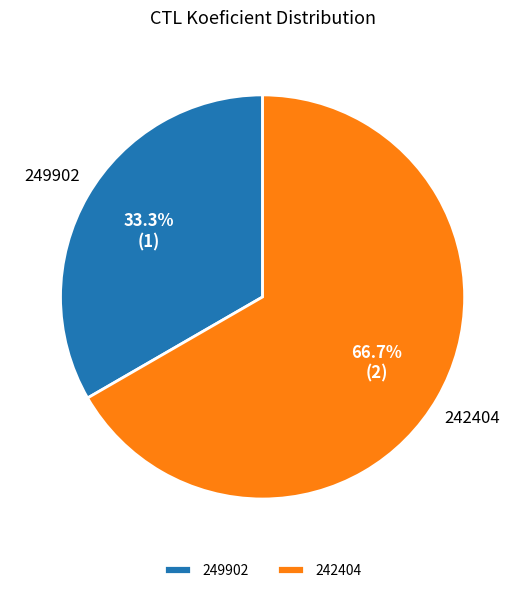

True or false: 249902 accounts for 24% of the total.

False